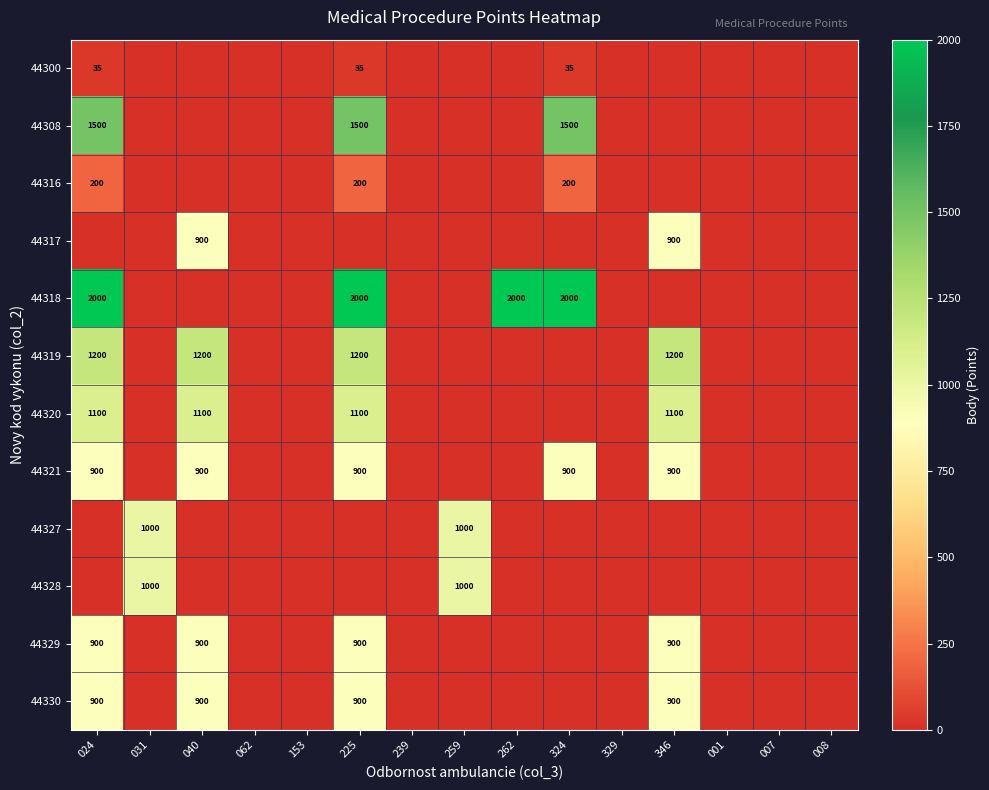

What is the total value across all series at 024?

8735